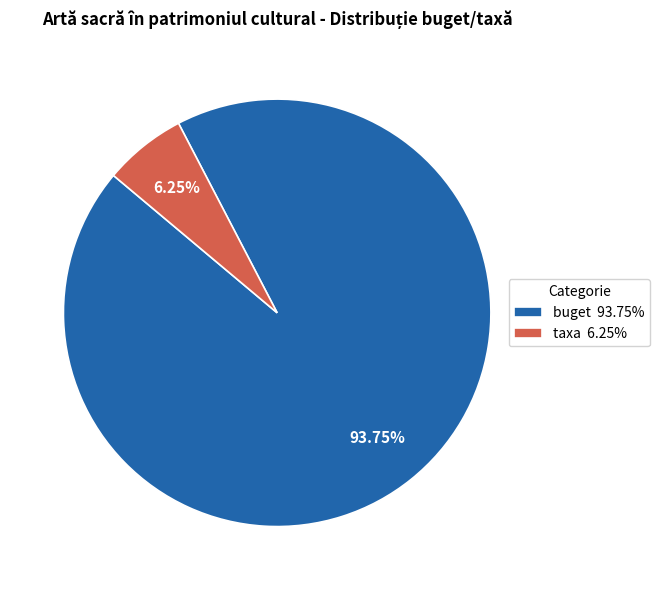

Which has a higher value, taxa 6.25% or buget 93.75%?

buget 93.75%